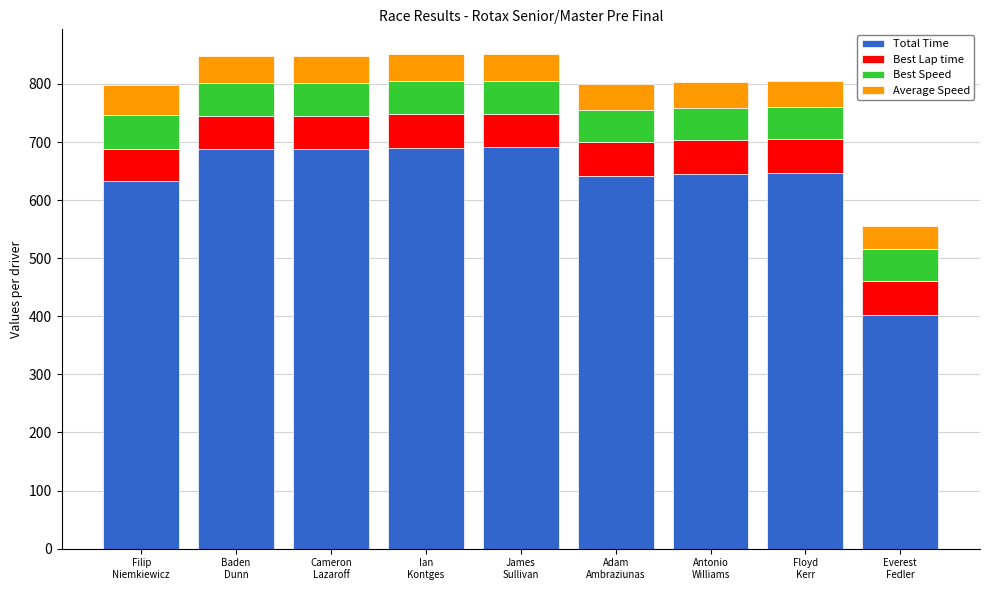

What is the maximum value for Total Time?

690.6